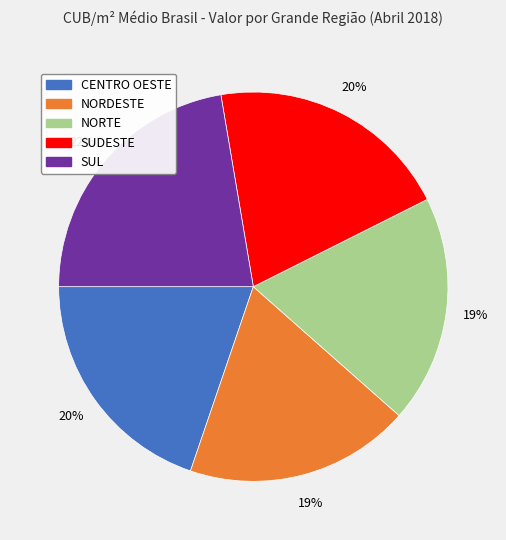

To the nearest percent, what portion does NORTE represent?

19%